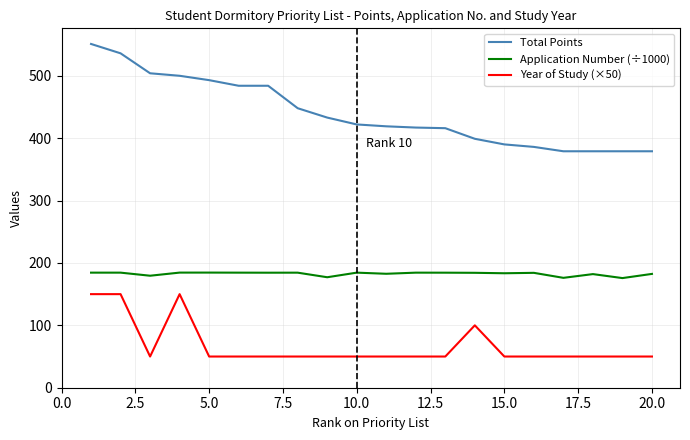

What is the greatest value displayed?

551.0